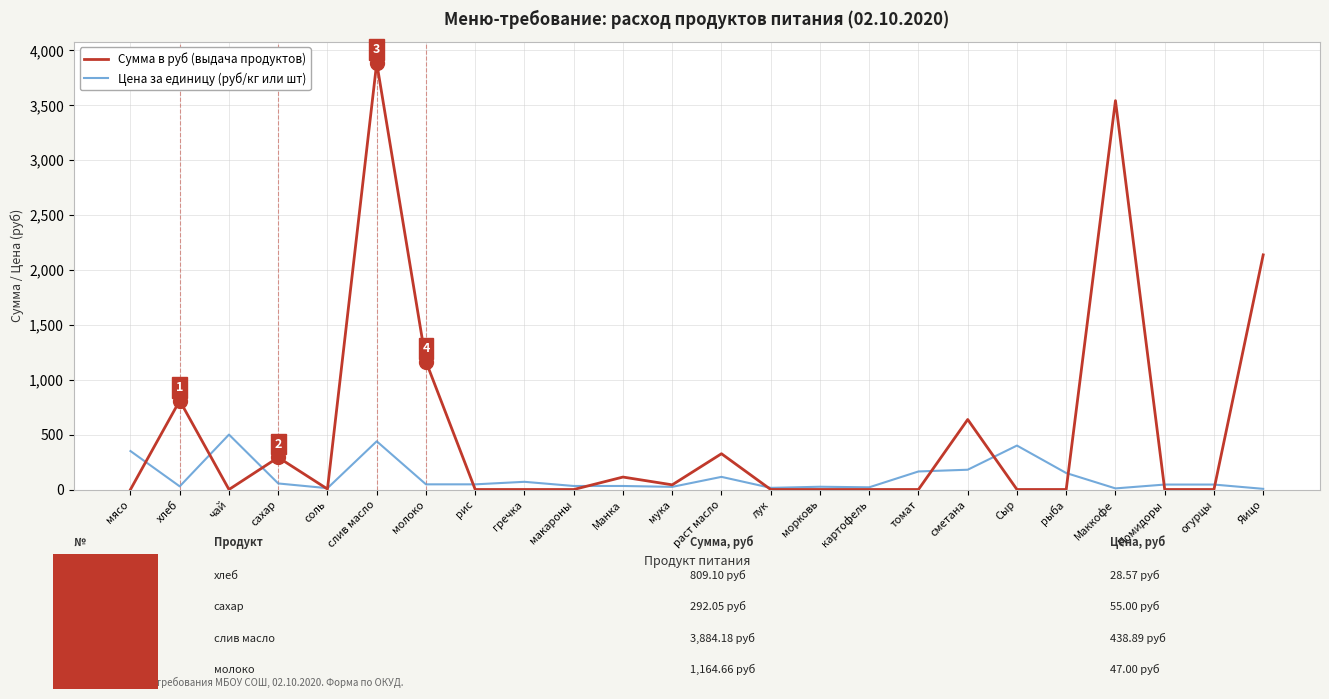

Which category has the highest value across all series?

слив масло